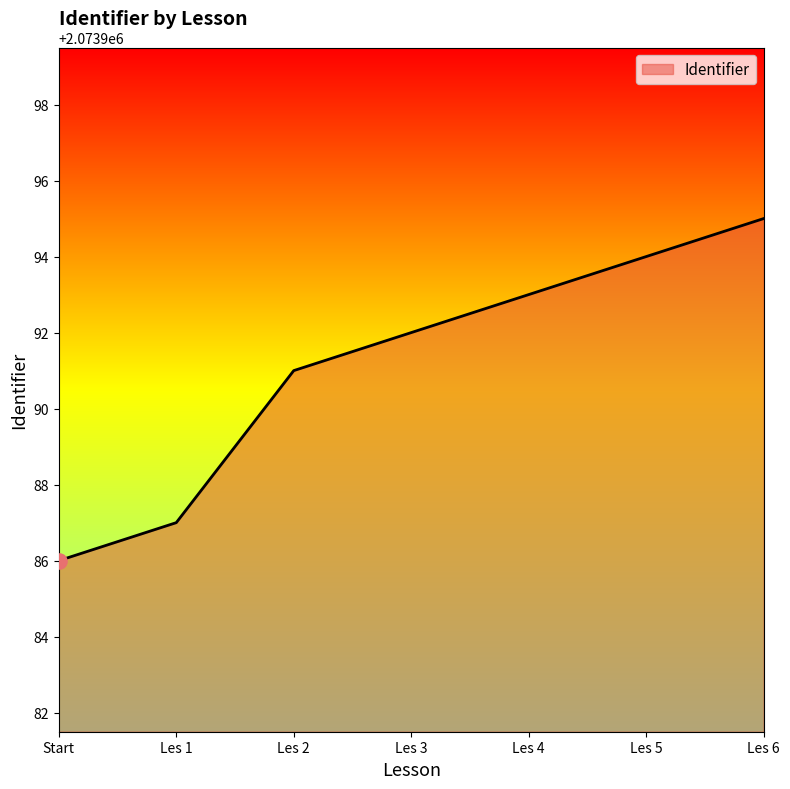

What is the ratio of the value at Les 6 to the value at Les 4?

1.0